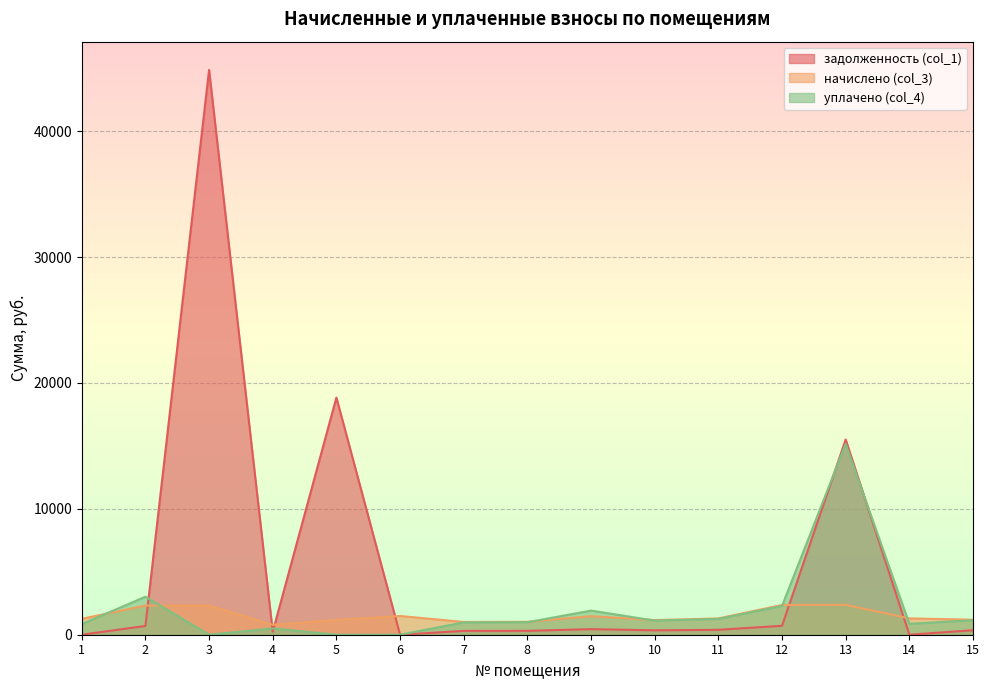

How many values in the уплачено (col_4) series exceed 991?

8